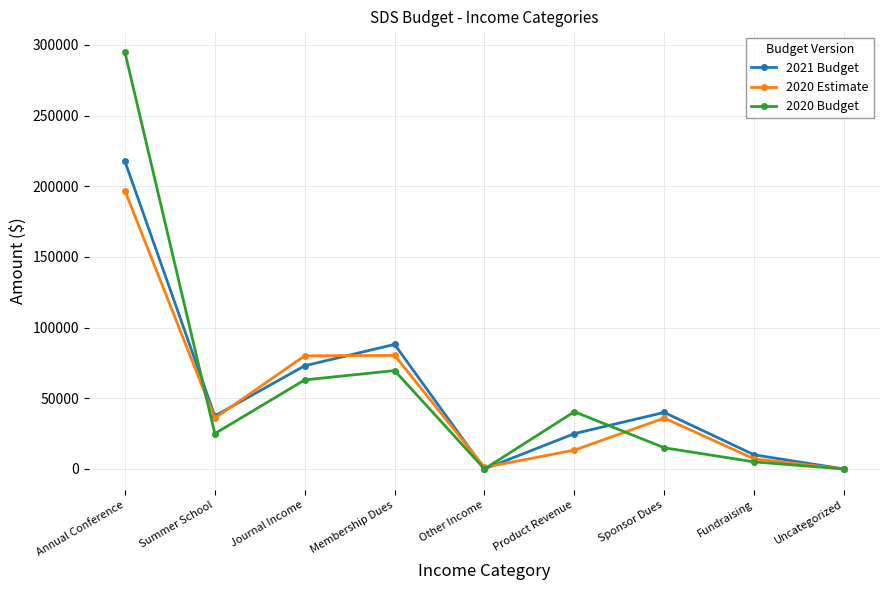

At how many categories does at least one series exceed 155968?

1